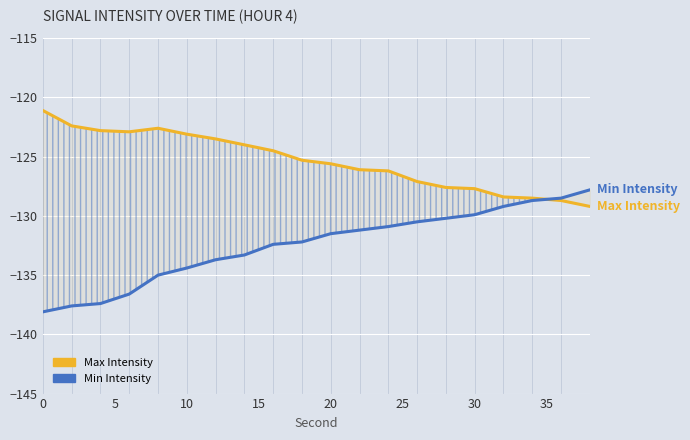

True or false: Max Intensity and Min Intensity intersect in this chart.

True